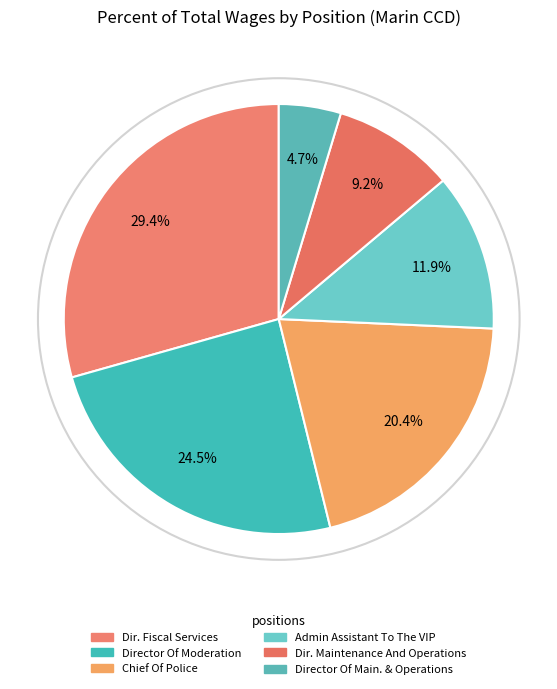

Between Director Of Main. & Operations and Admin Assistant To The VIP, which is larger?

Admin Assistant To The VIP